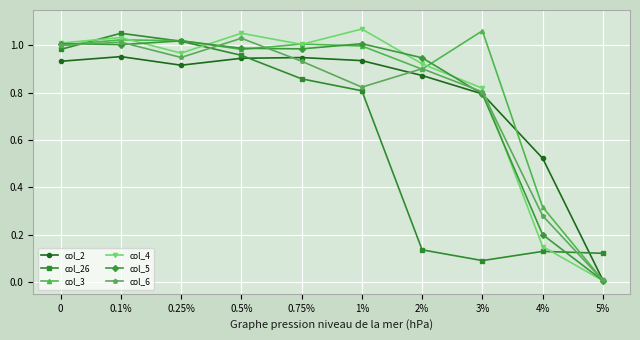

The col_5 series shows 0.5 at 0. True or false?

False